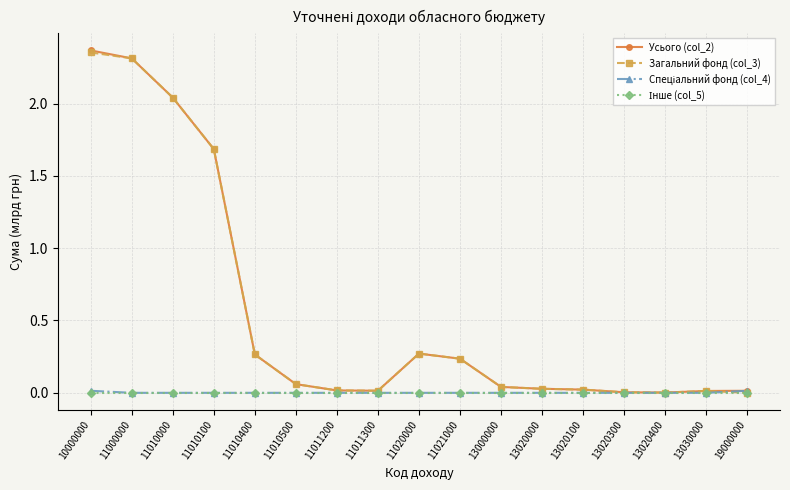

What is the value of the Загальний фонд (col_3) point at the 2nd from the left?

2.3